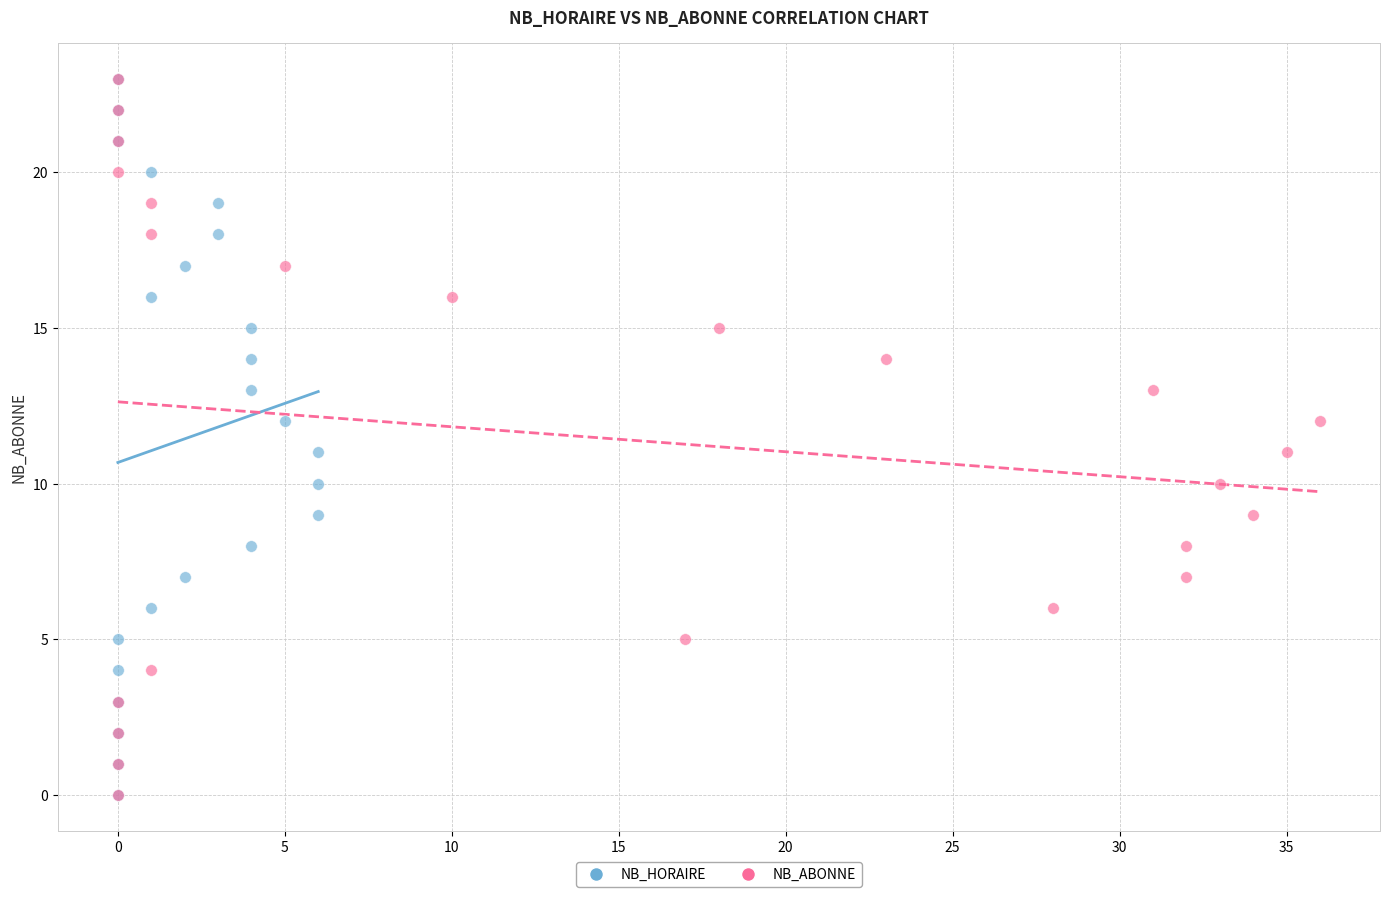

What are all the series names shown in the legend?

NB_HORAIRE, NB_ABONNE